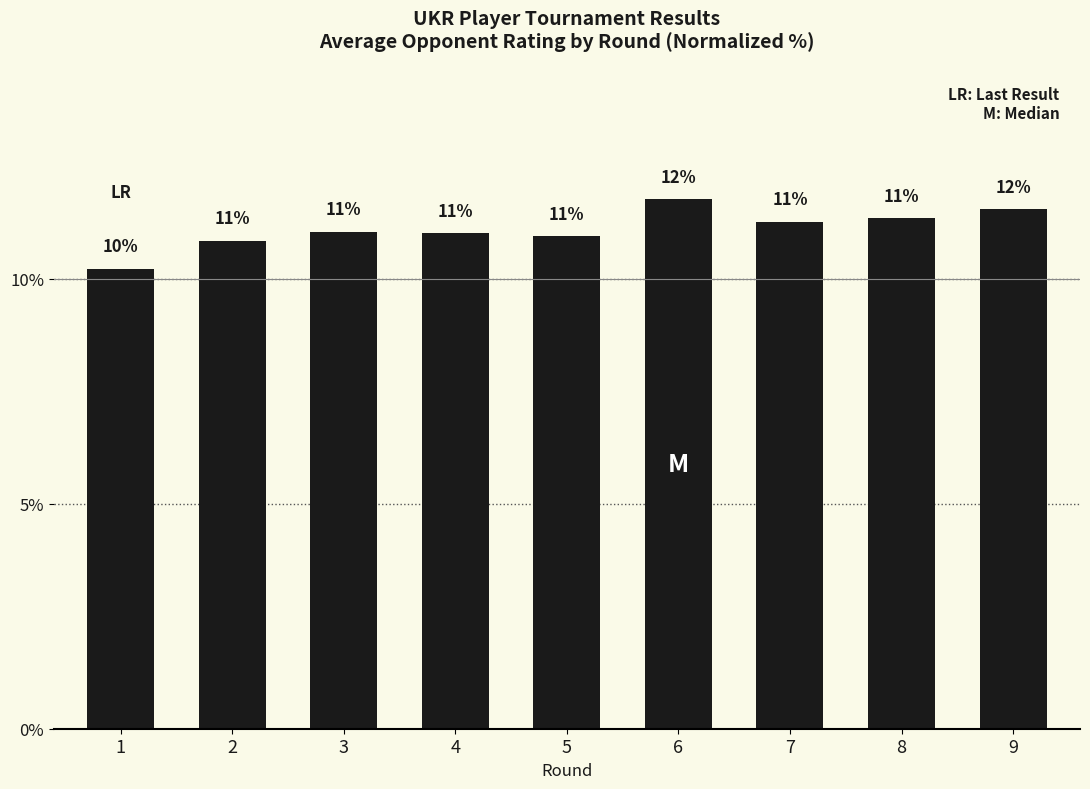

What is the ratio of the value at 7 to the value at 9?

1.0